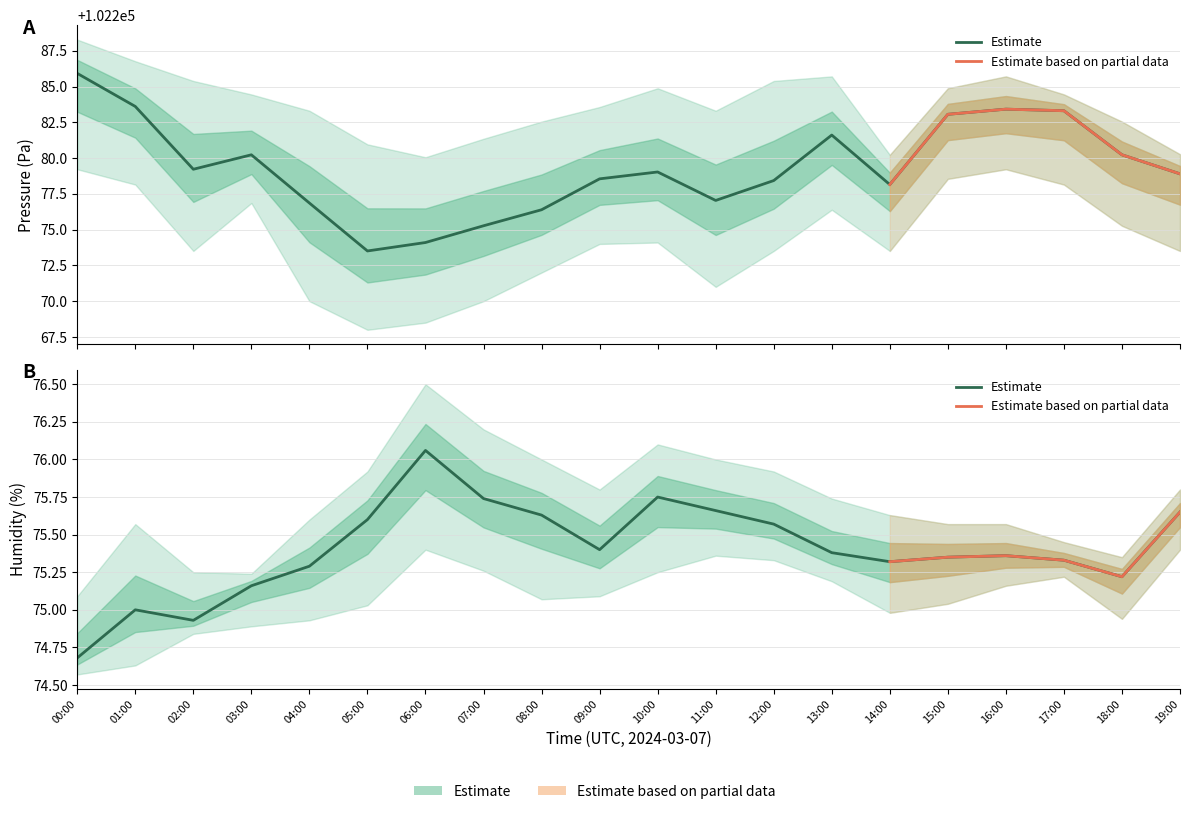

Reading left to right, transcribe all the data shown in this chart.

pressure_mean: 102285.9	102283.6	102279.2	102280.2	102276.9	102273.5	102274.1	102275.3	102276.4	102278.6	102279.0	102277.0	102278.4	102281.6	102278.1	102283.1	102283.4	102283.3	102280.2	102278.9
pressure_upper: 102288.3	102286.8	102285.4	102284.4	102283.3	102281.0	102280.1	102281.4	102282.6	102283.6	102284.9	102283.3	102285.4	102285.7	102280.2	102284.9	102285.7	102284.4	102282.6	102280.3
pressure_lower: 102279.2	102278.1	102273.5	102276.9	102270.0	102268.0	102268.5	102270.0	102272.0	102274.0	102274.1	102271.0	102273.5	102276.4	102273.5	102278.6	102279.2	102278.1	102275.3	102273.5
humidity_mean: 74.7	75.0	74.9	75.2	75.3	75.6	76.1	75.7	75.6	75.4	75.8	75.7	75.6	75.4	75.3	75.3	75.4	75.3	75.2	75.7
humidity_upper: 75.1	75.6	75.2	75.2	75.6	75.9	76.5	76.2	76.0	75.8	76.1	76.0	75.9	75.7	75.6	75.6	75.6	75.5	75.3	75.8
humidity_lower: 74.6	74.6	74.8	74.9	74.9	75.0	75.4	75.3	75.1	75.1	75.2	75.4	75.3	75.2	75.0	75.0	75.2	75.2	74.9	75.4